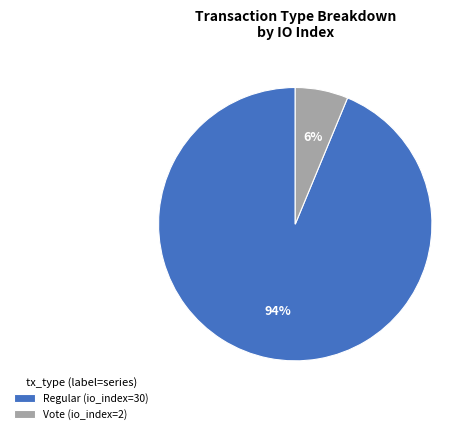

Is the sum of Vote (io_index=2) and Regular (io_index=30) greater than half?

Yes